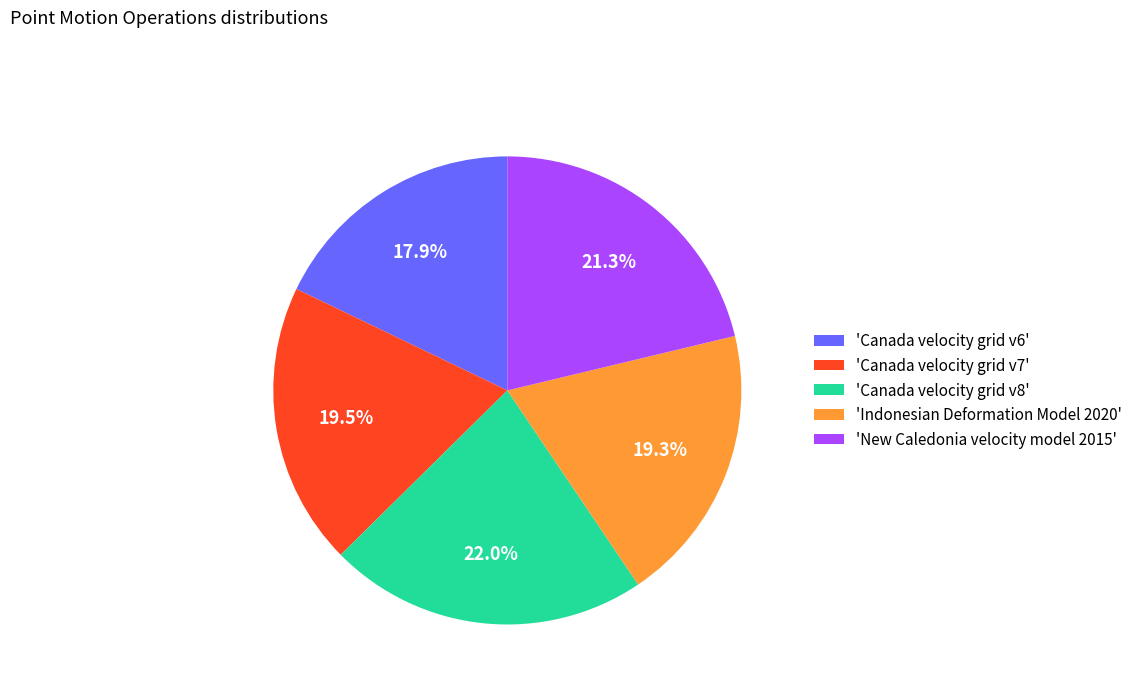

Which category has the biggest portion of the pie?

'Canada velocity grid v8'